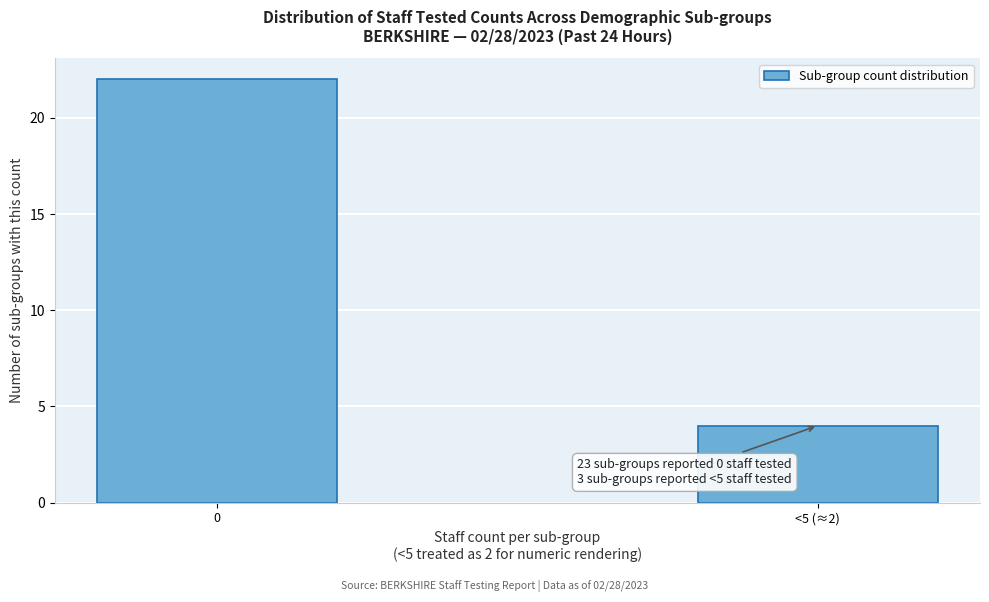

Reading right to left, transcribe all the data shown in this chart.

<5 (≈2)=4	0=22